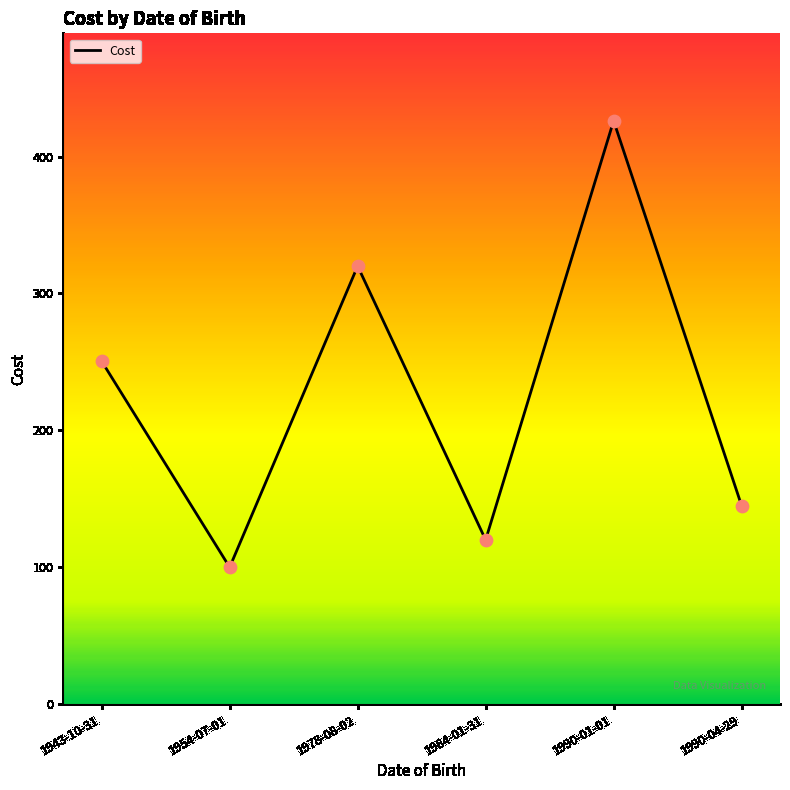

Which has a higher value, 1943-10-31 or 1978-08-02?

1978-08-02